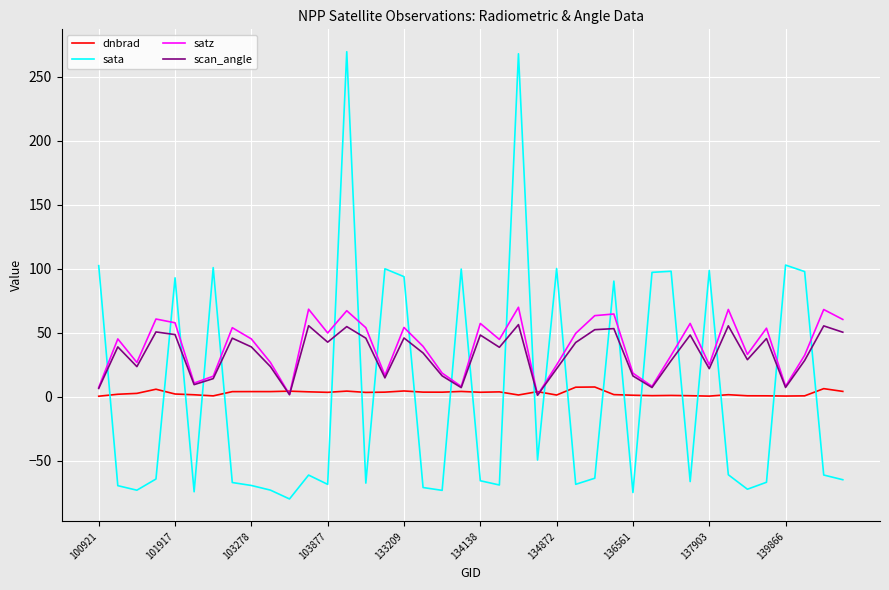

What is the lowest value of the sata series?

-79.9